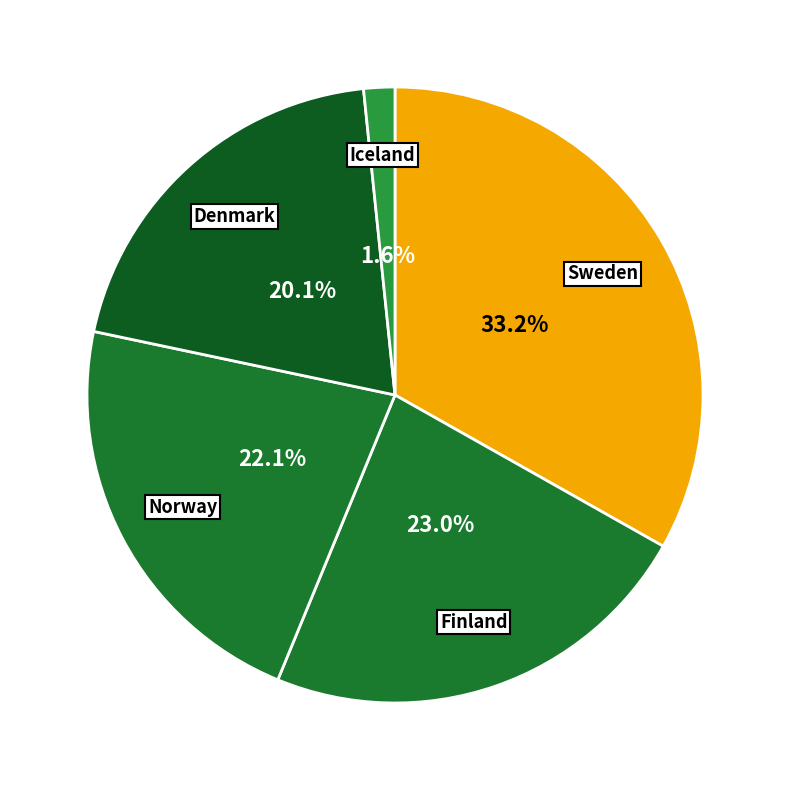

Rank the categories by value from highest to lowest.

Sweden, Finland, Norway, Denmark, Iceland